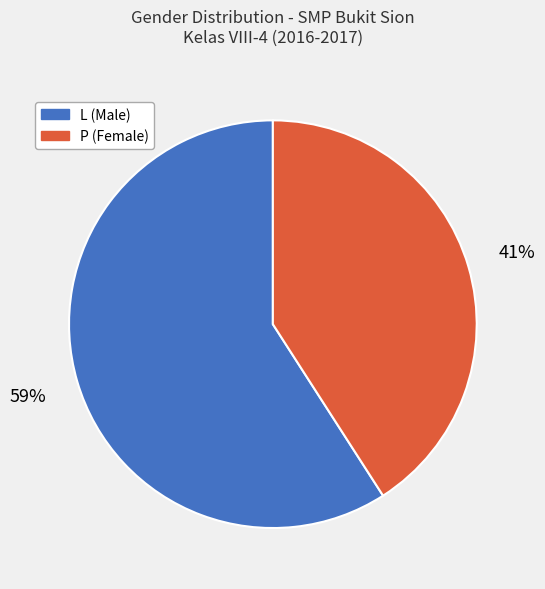

Do P and L together represent more than half of the pie?

Yes